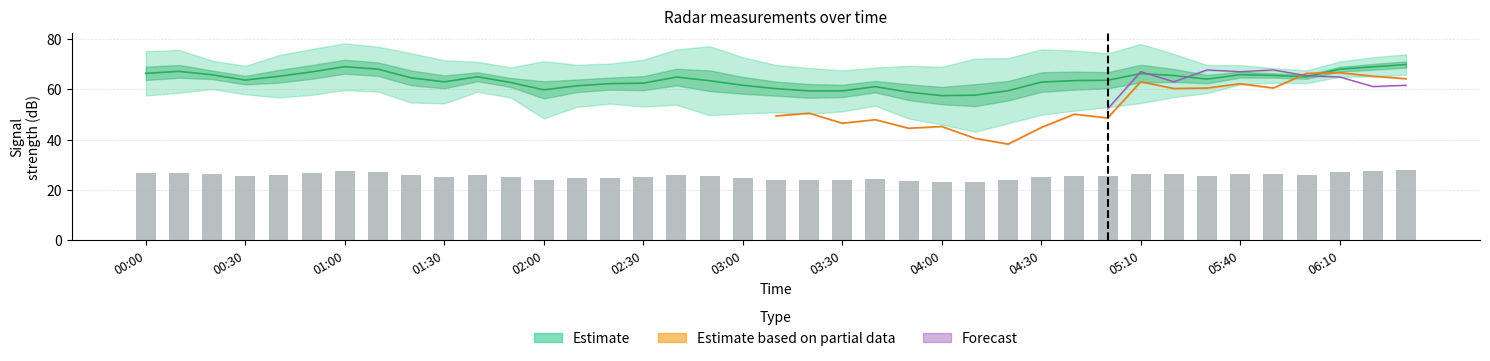

At which category is the sum across all series the highest?

2003/03/22 06:30